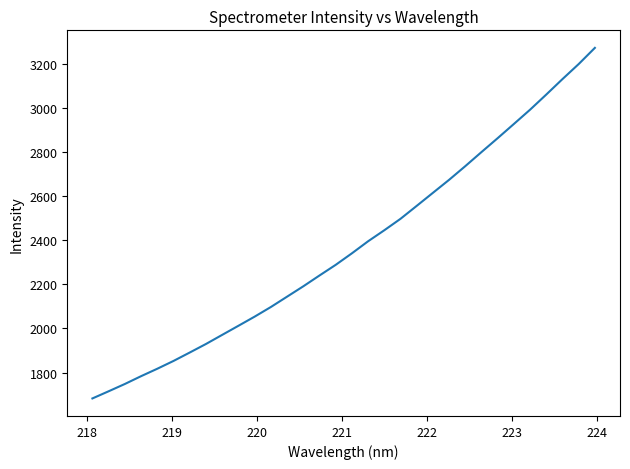

What is the smallest value displayed?

1682.6